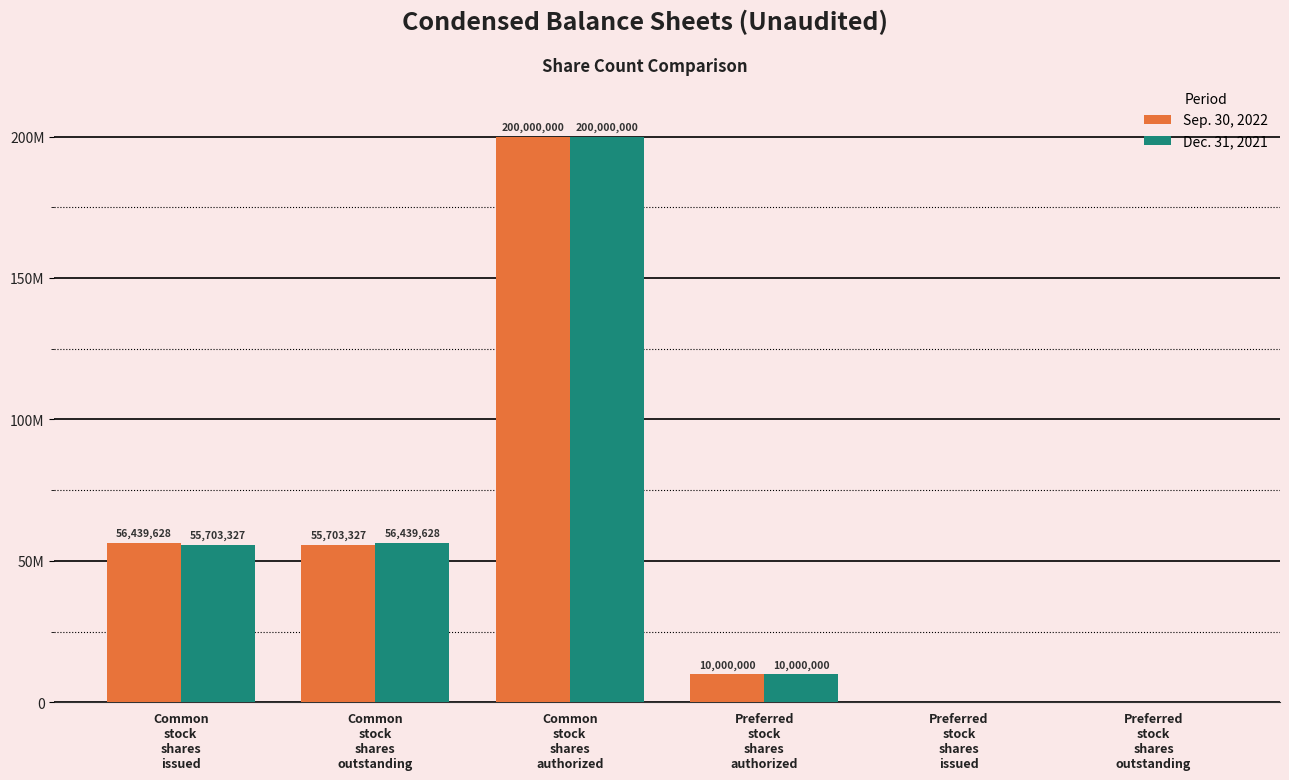

What are all the series names shown in the legend?

Sep. 30, 2022, Dec. 31, 2021